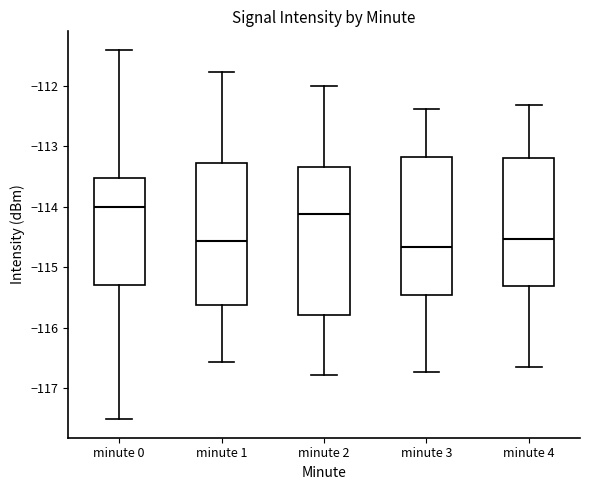

Which box has the lowest median line?

minute 3